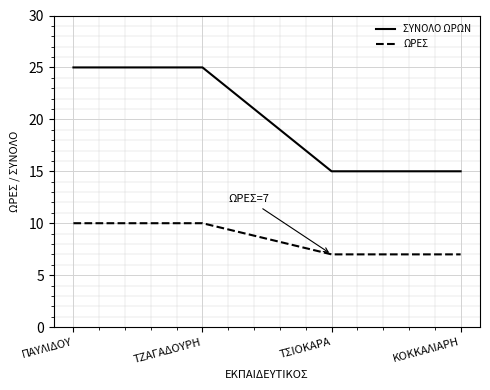

True or false: ΣΥΝΟΛΟ ΩΡΩΝ and ΩΡΕΣ intersect in this chart.

False